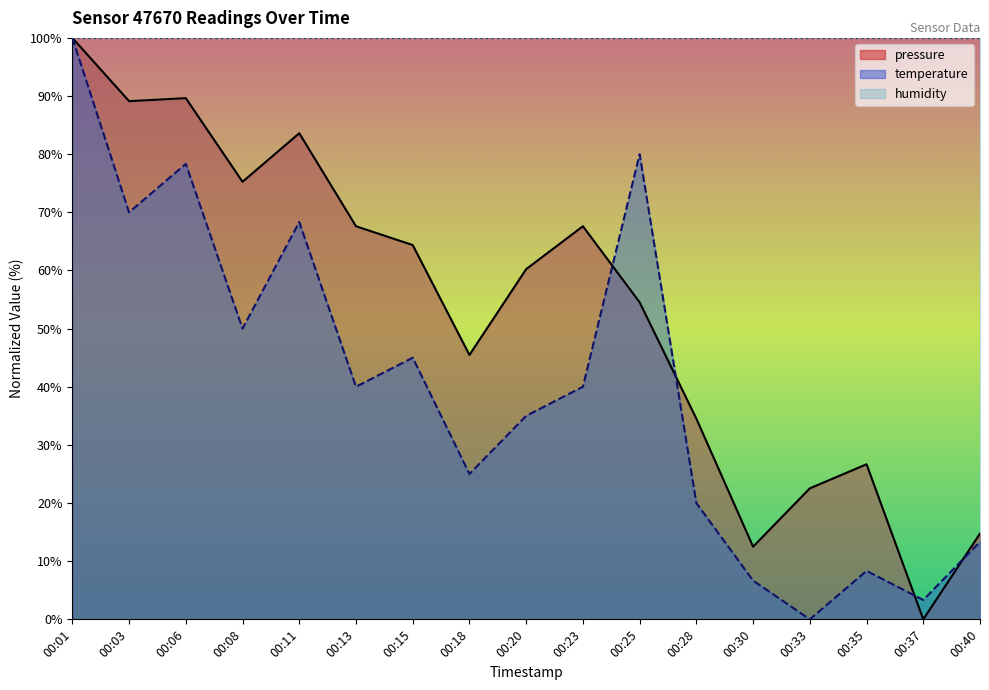

Does the chart display data point markers on the line(s)?

No